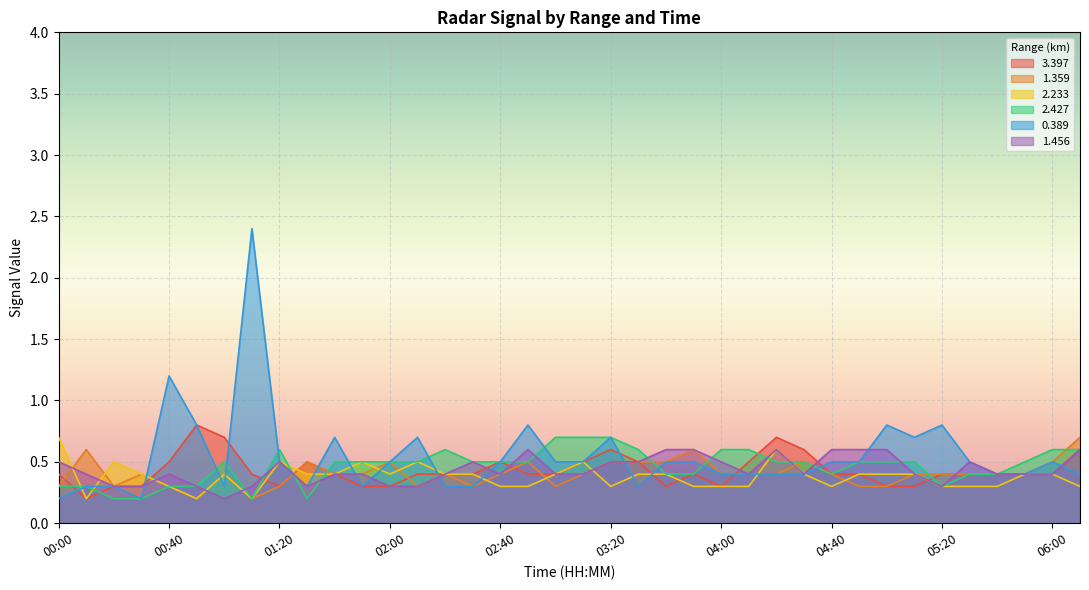

What is the average value of the 2.427 series?

0.5